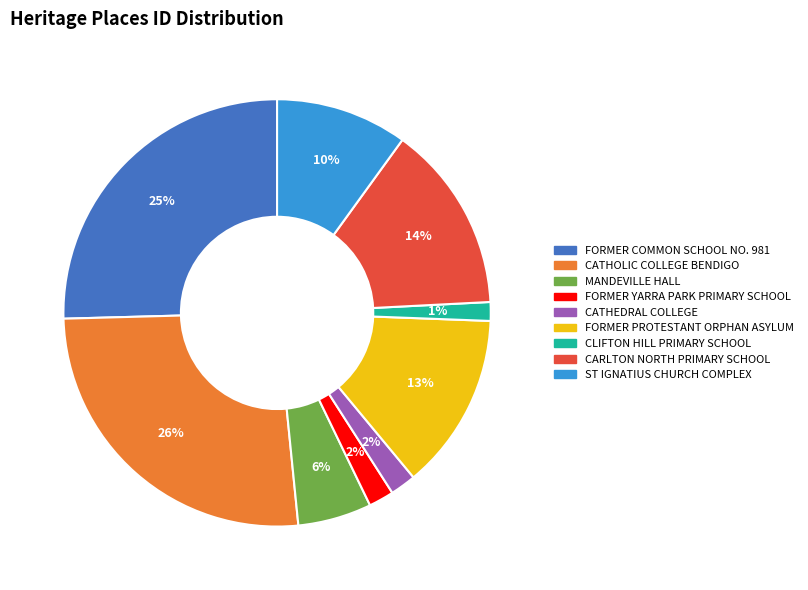

To the nearest percent, what is the difference between the largest and smallest slice percentages?

25%